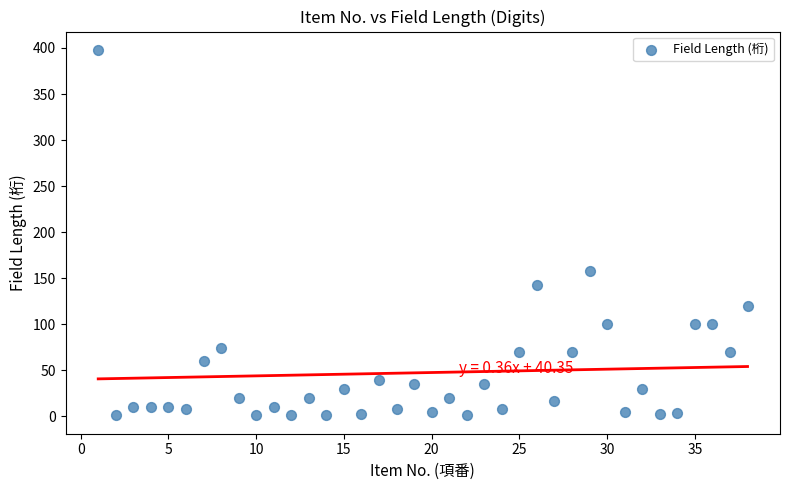

What is the range of Y values (max minus min)?

397